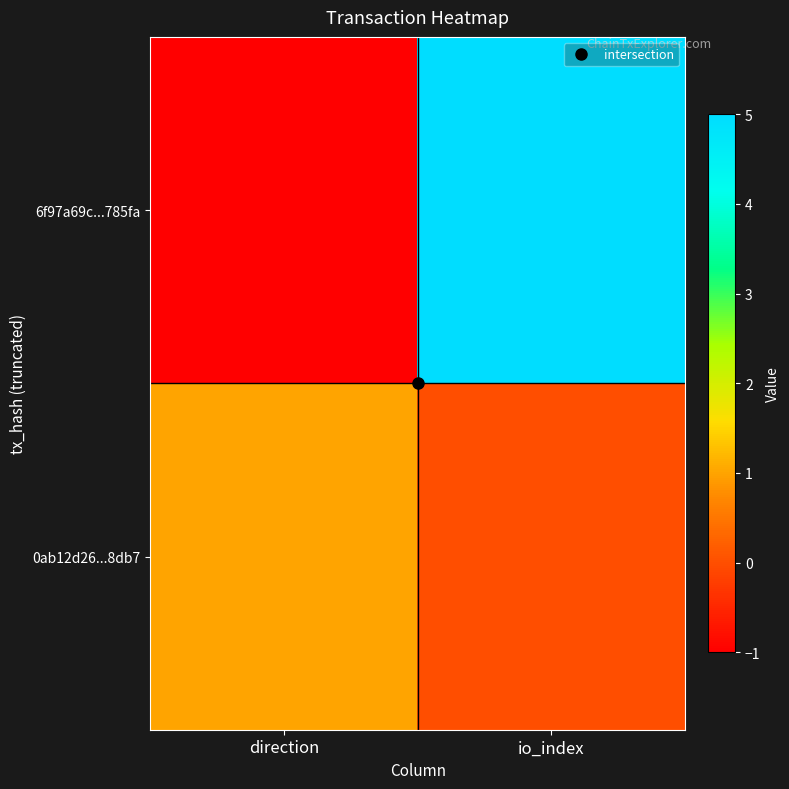

What is the difference between the highest and lowest values at direction?

2